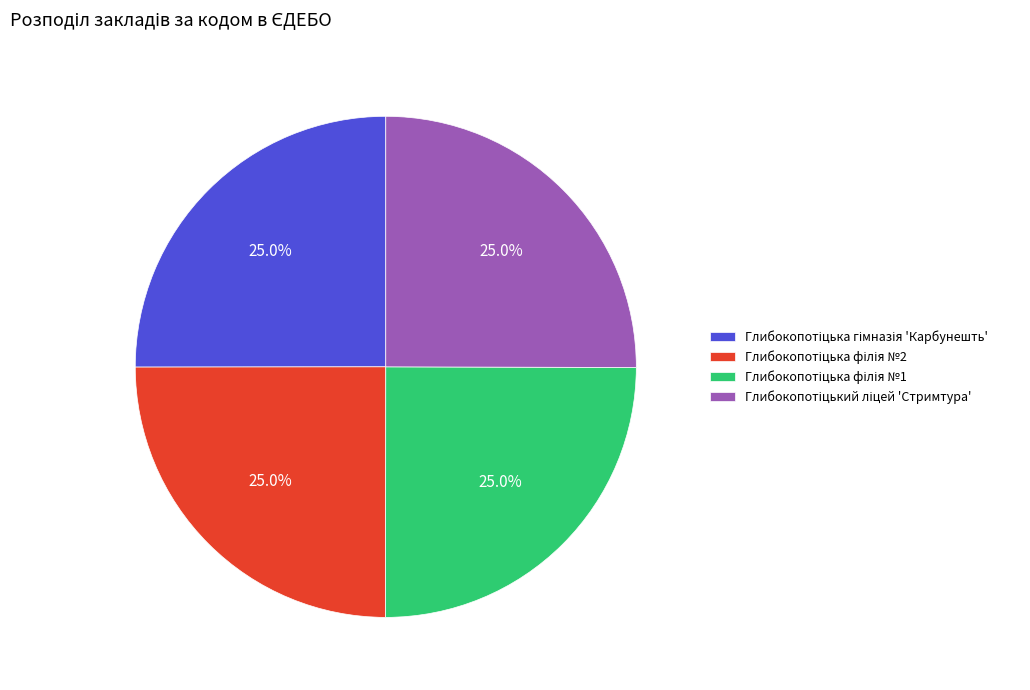

Is there any slice that represents more than half of the pie?

No